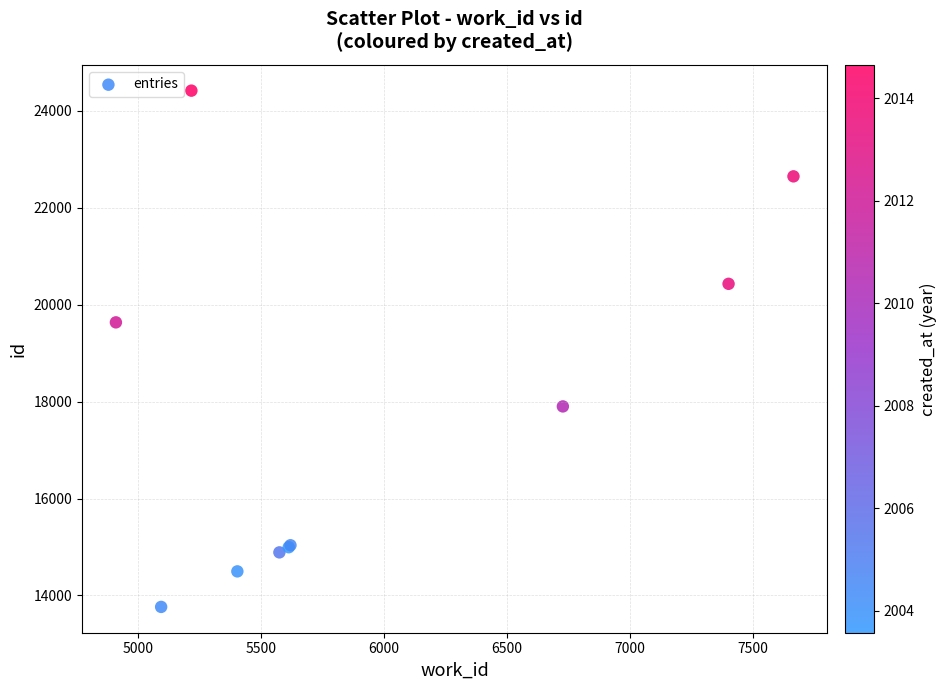

What Y value in the scatter plot is closest to 19089?

19634